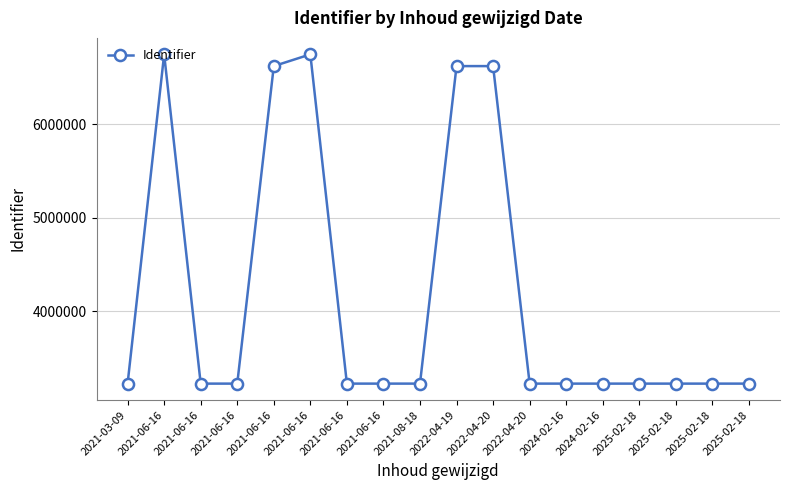

How many values are below 3227422?

9